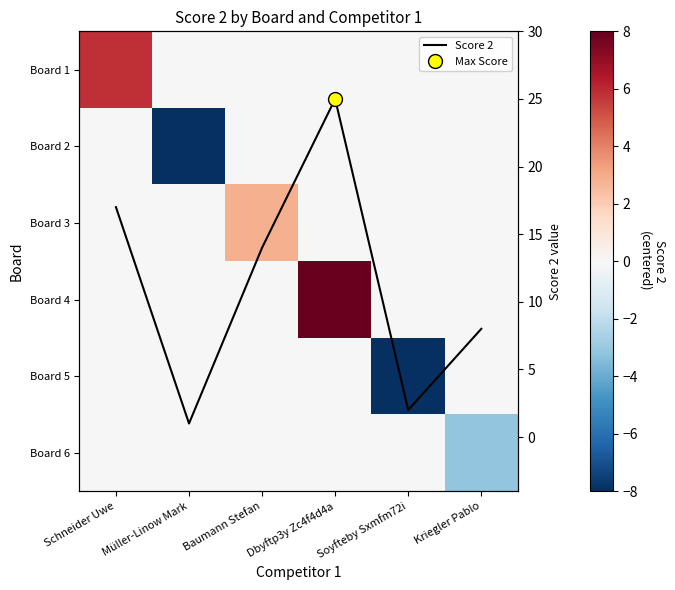

At which label does Board 2 reach its minimum?

Müller-Linow Mark